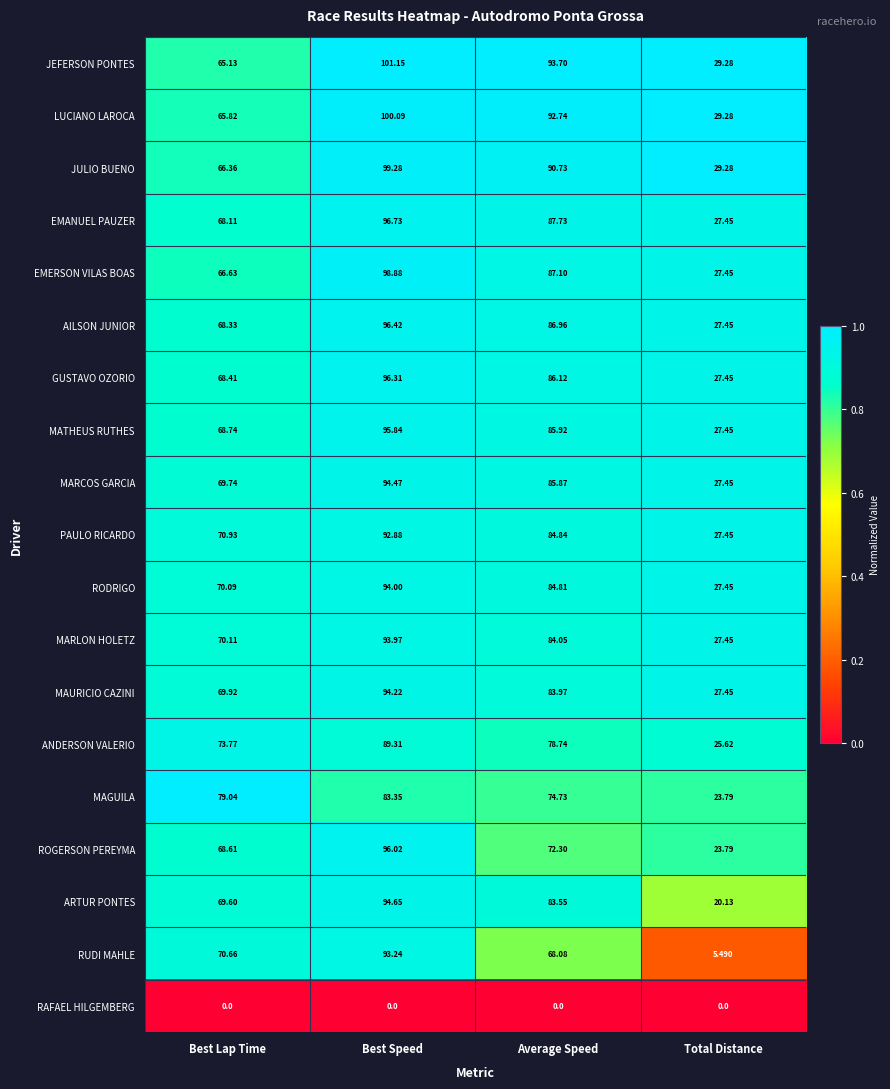

Rank the series by their maximum value, from highest to lowest.

JEFERSON PONTES, LUCIANO LAROCA, JULIO BUENO, EMERSON VILAS BOAS, EMANUEL PAUZER, AILSON JUNIOR, GUSTAVO OZORIO, ROGERSON PEREYMA, MATHEUS RUTHES, ARTUR PONTES, MARCOS GARCIA, MAURICIO CAZINI, RODRIGO, MARLON HOLETZ, RUDI MAHLE, PAULO RICARDO, ANDERSON VALERIO, MAGUILA, RAFAEL HILGEMBERG